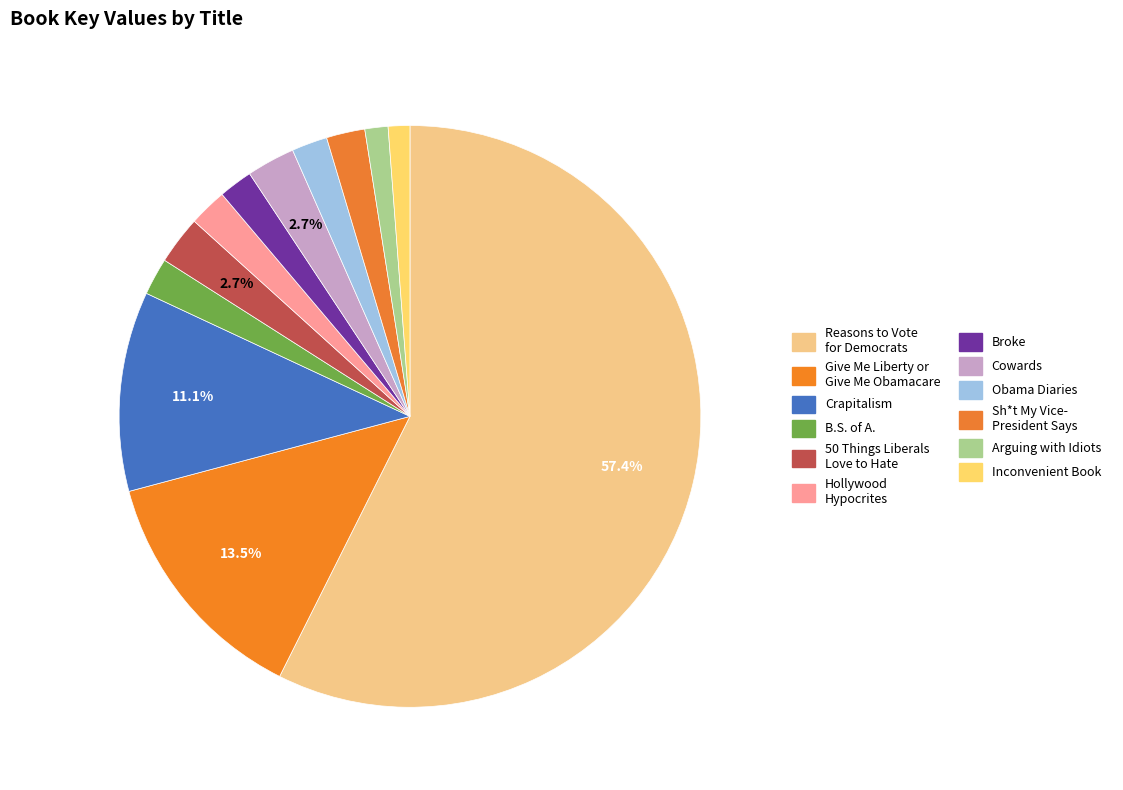

To the nearest percent, what is the average slice percentage?

8%